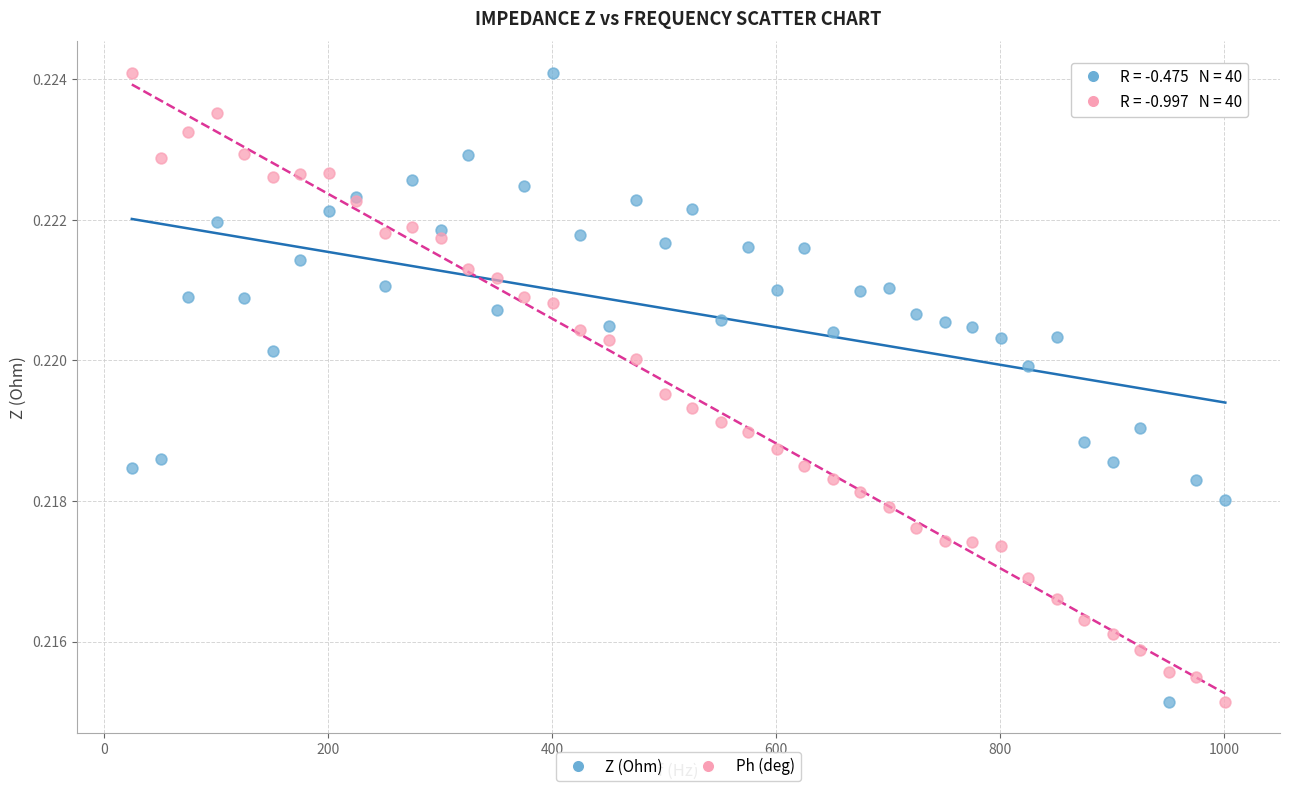

What is the X range (max minus min) for the scatter plot?

976.0